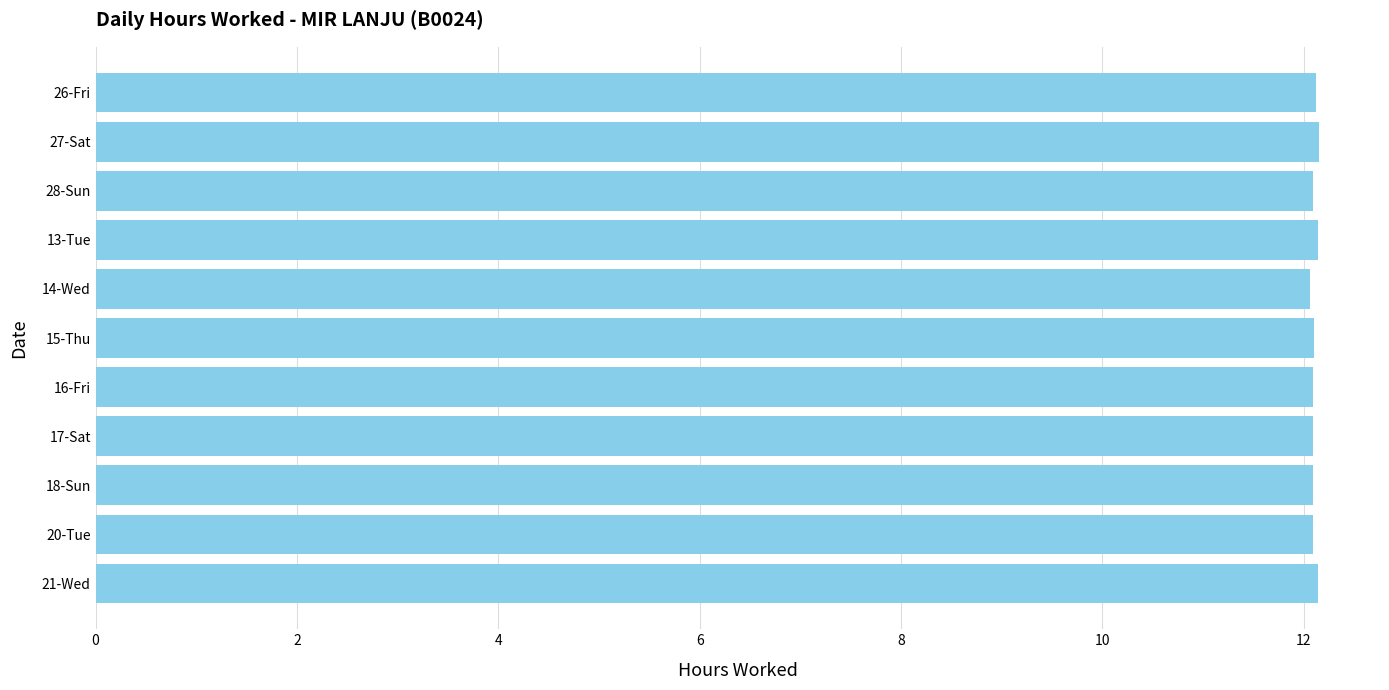

The chart shows a value of 12.1 at 26-Fri. True or false?

True